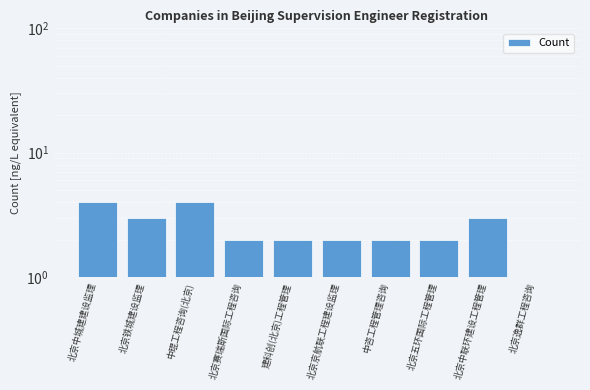

What is the minimum value shown in the chart?

1